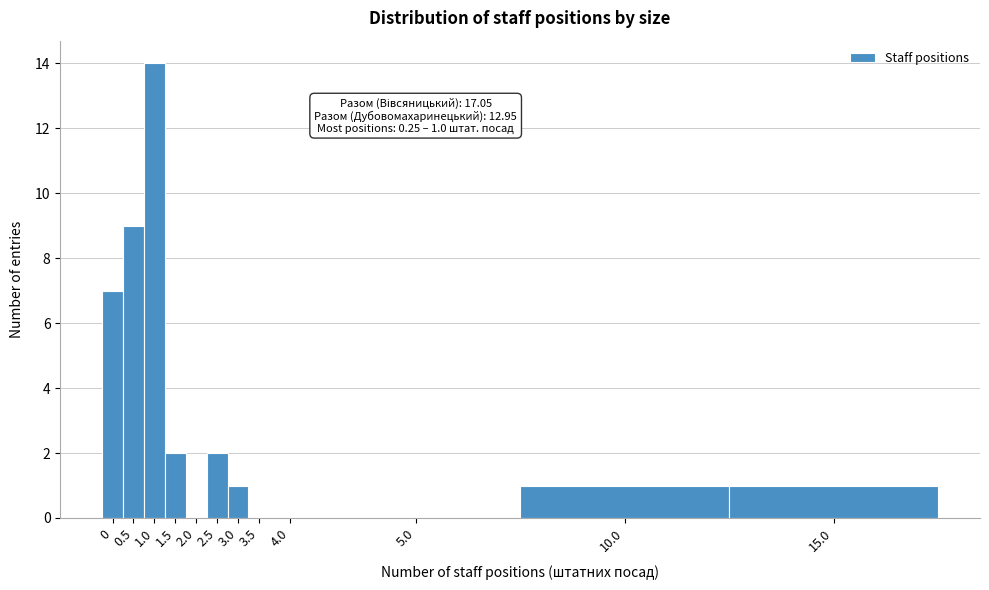

Reading left to right, list all the values displayed in this chart.

0=7	0.5=9	1.0=14	1.5=2	2.0=0	2.5=2	3.0=1	3.5=0	4.0=0	5.0=0	10.0=1	15.0=1